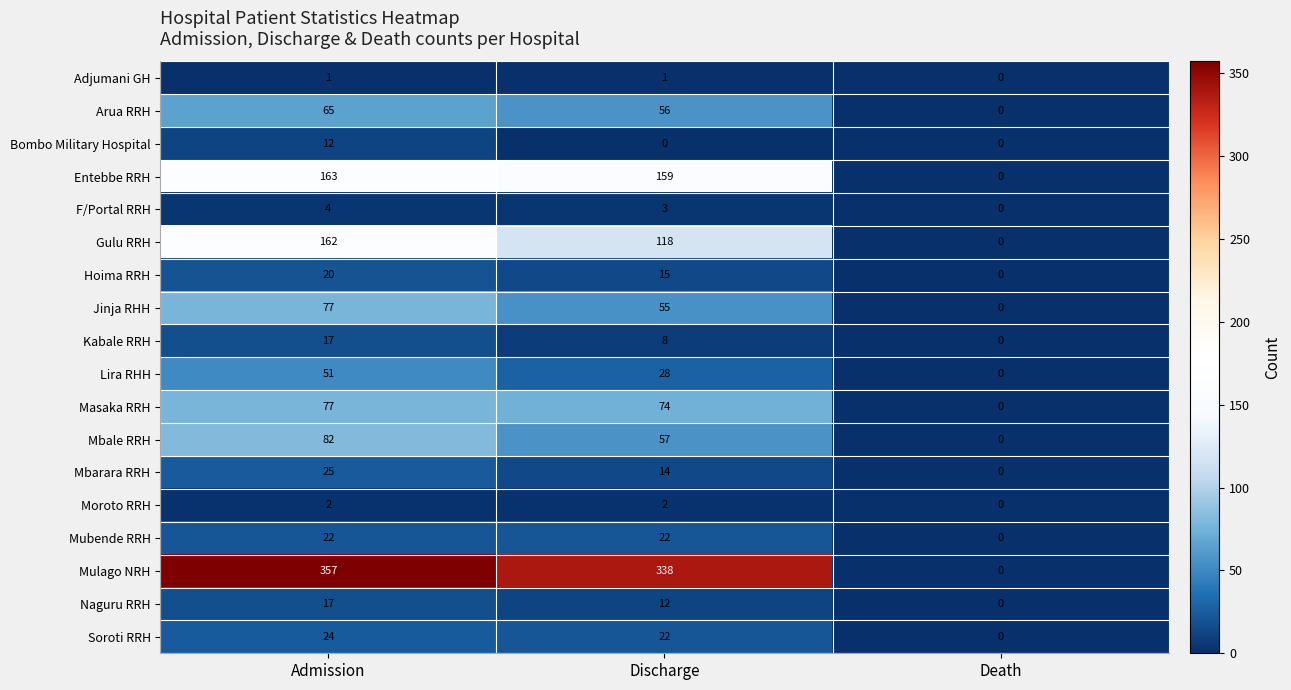

What is the spread (max minus min) of values at Discharge?

338